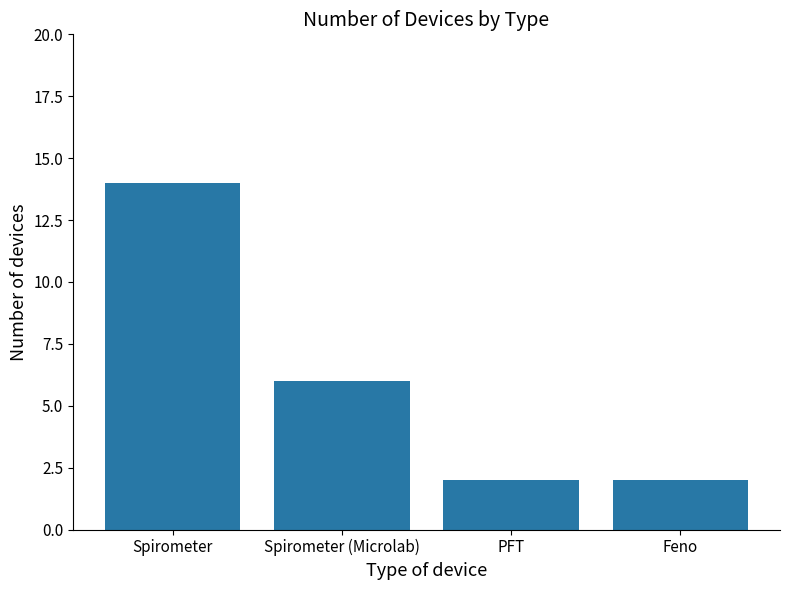

Reading right to left, what are all the values shown in this chart?

2	2	6	14